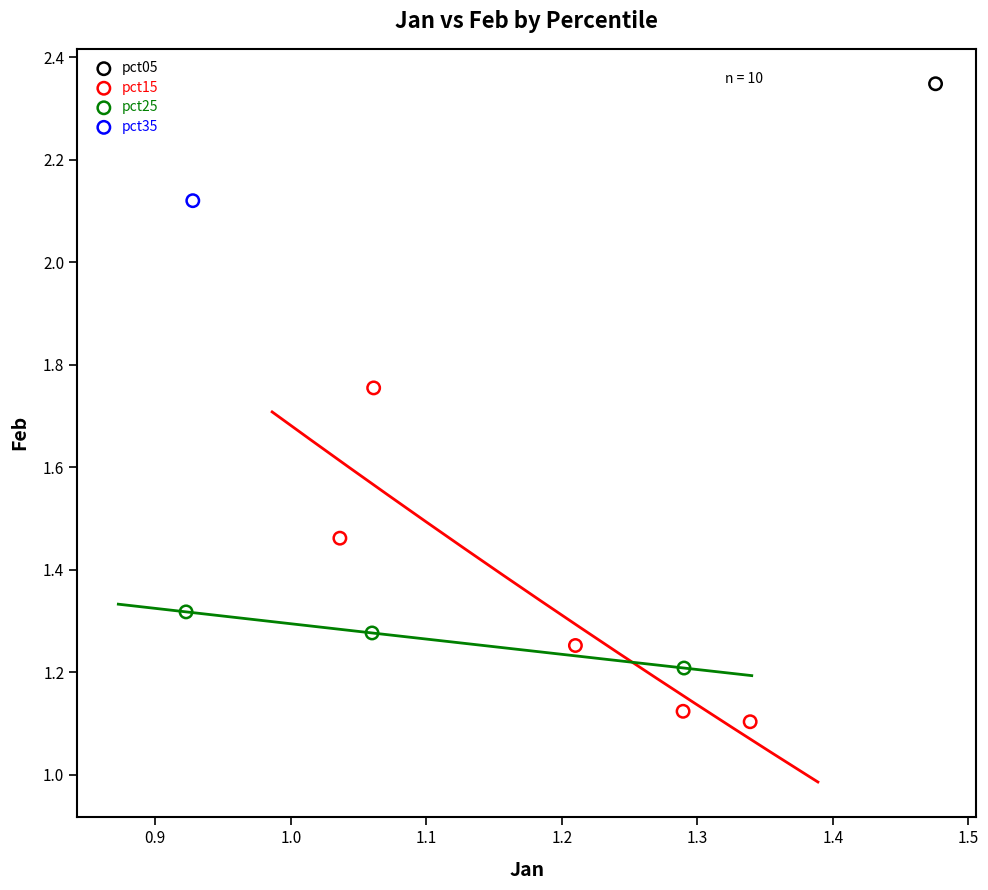

Which series reaches the minimum Y coordinate?

pct15